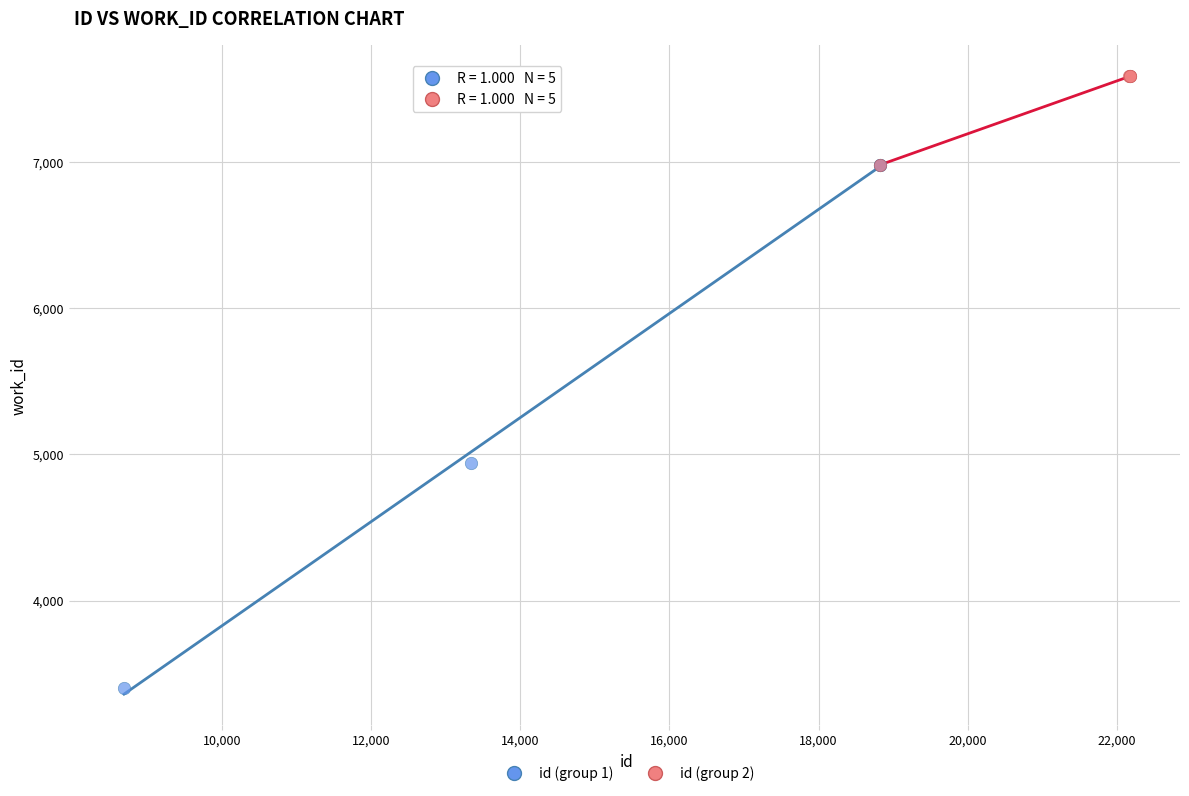

Which series reaches the minimum Y coordinate?

id (group 1)